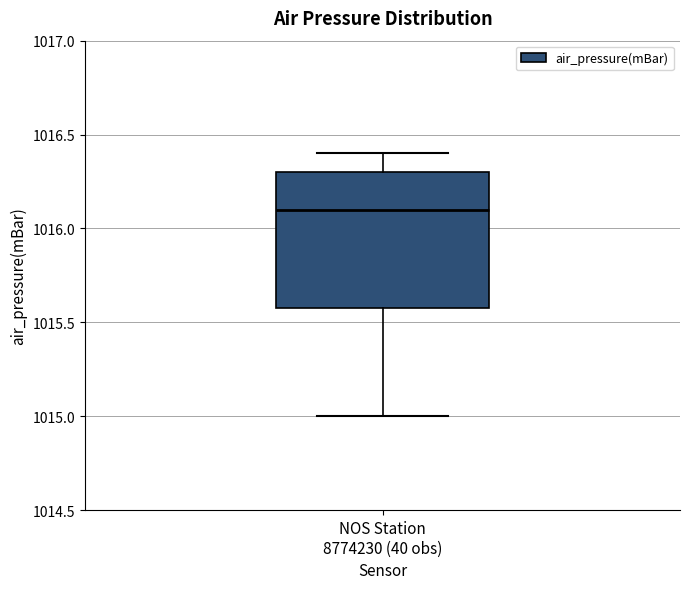

Transcribe this box plot: give where the median line is, the range the box spans, and where the two whiskers end, as read against the y-axis. The values are not printed on the chart, so give them approximately, as read against the axis.

median 1016.1, box 1015.6 to 1016.3, whiskers 1015.0 to 1016.4